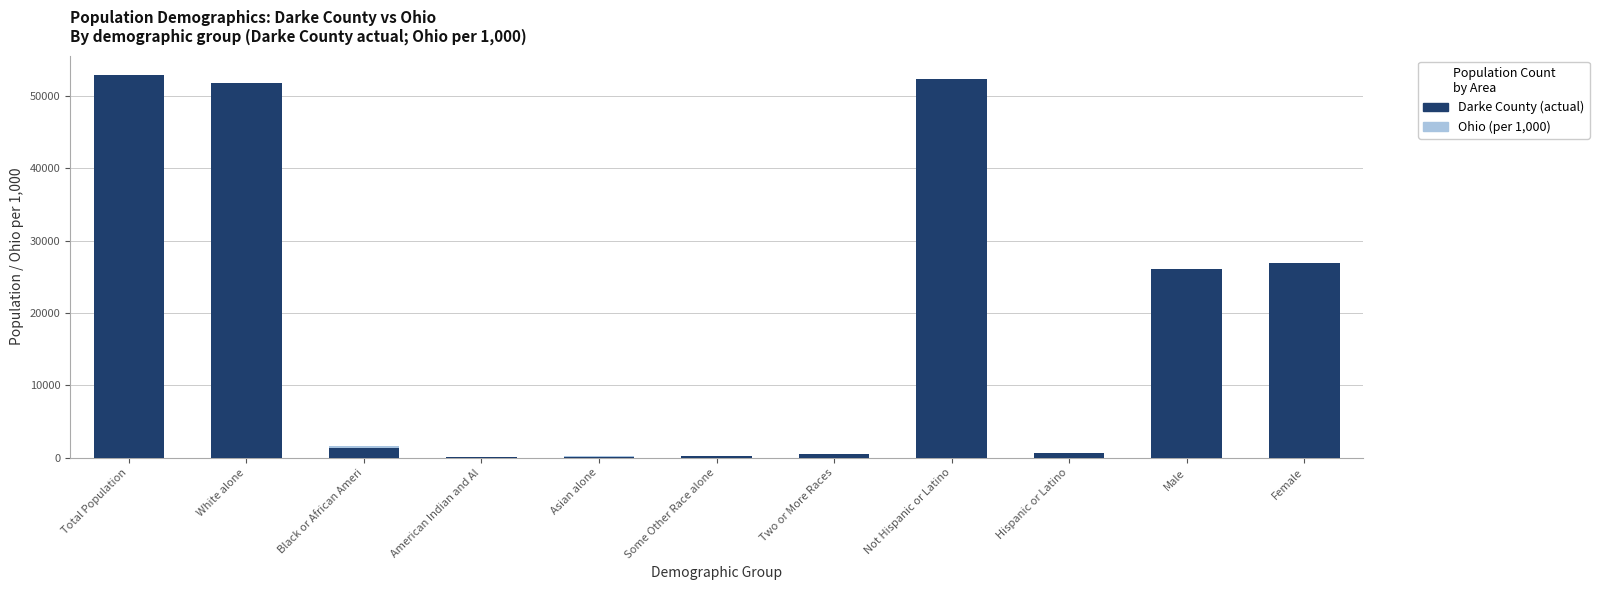

What are all the series names shown in the legend?

Ohio (per 1,000), Darke County